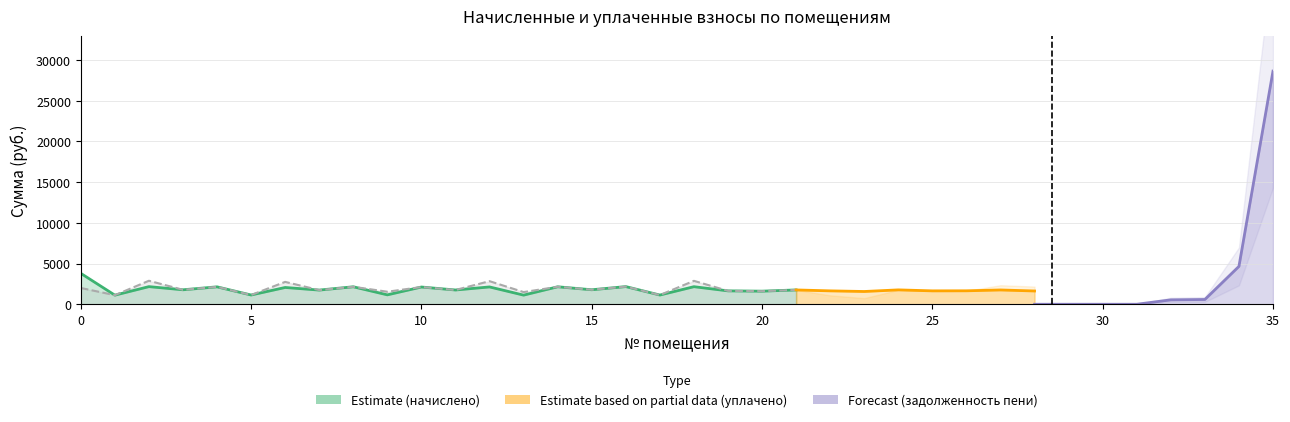

True or false: уплачено and начислено intersect in this chart.

True